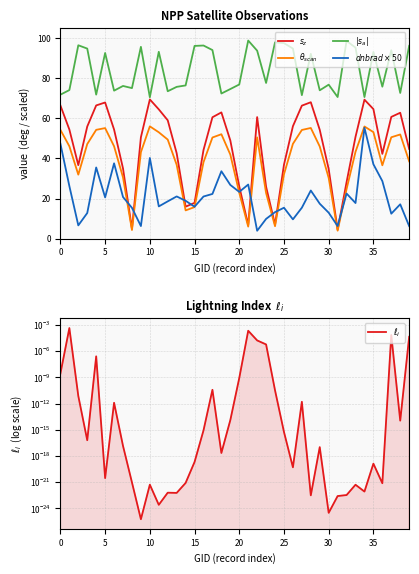

Which series changed the most between 5 and 15?

$s_{z}$